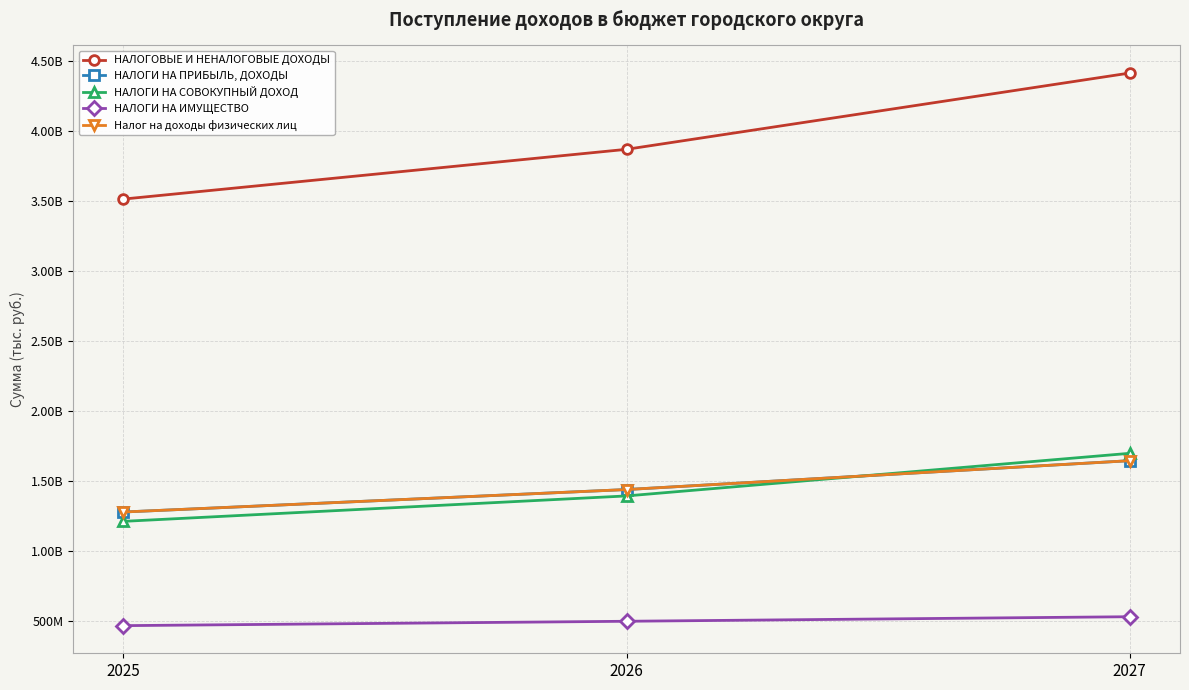

What is the value of the Налог на доходы физических лиц point at the 1st from the left?

1279778400